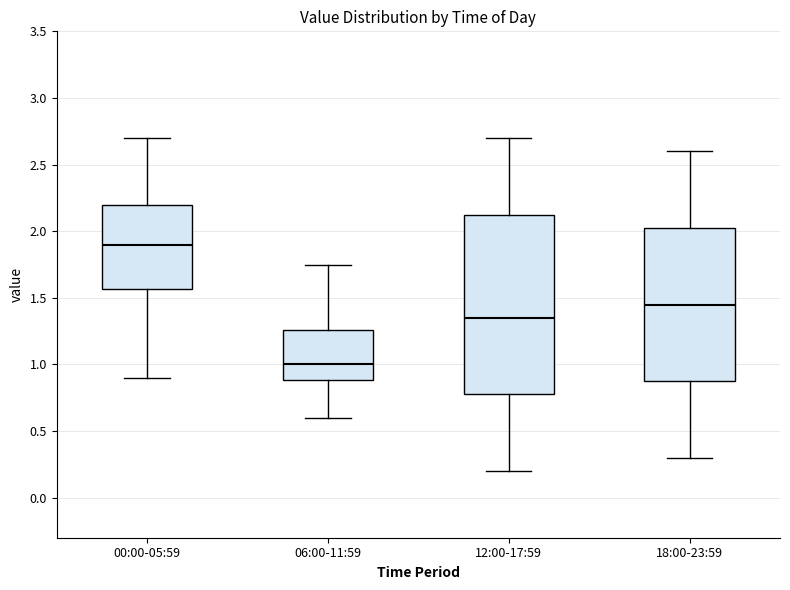

Which box is the tallest, from its lower edge to its upper edge?

12:00-17:59